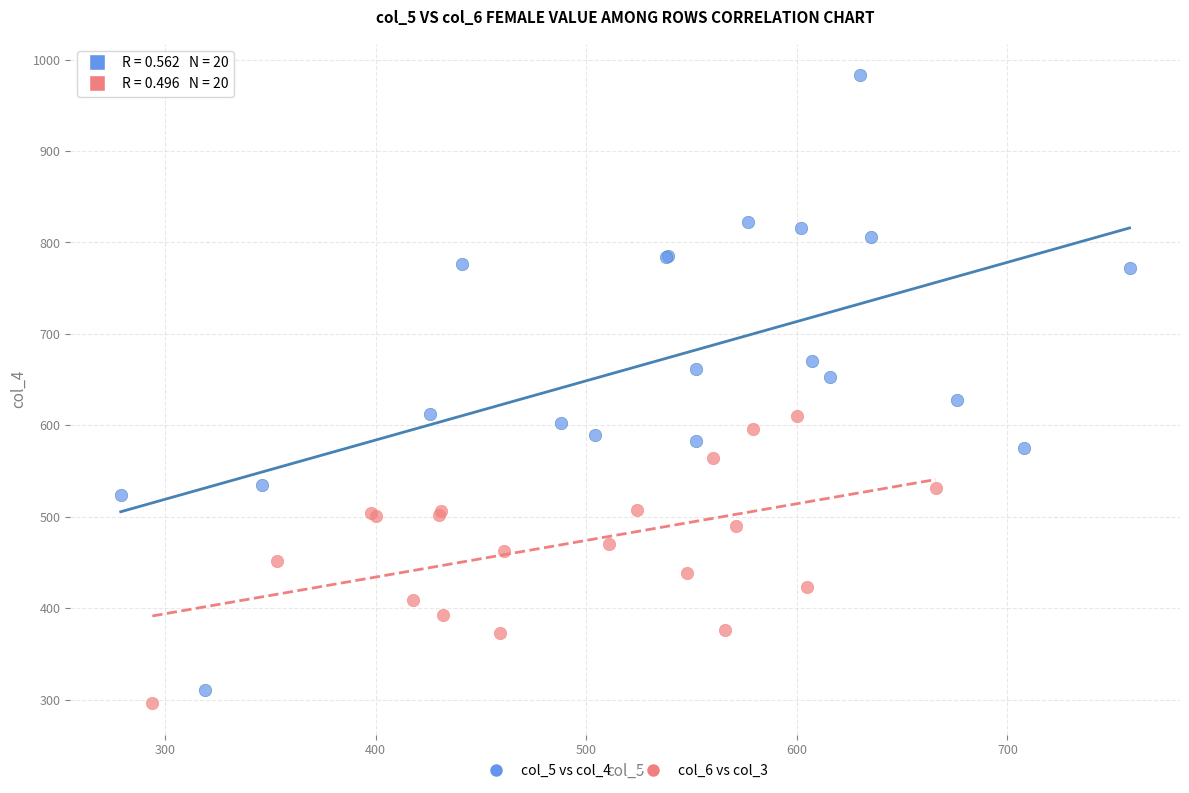

Which series reaches the maximum Y coordinate?

col_5 vs col_4